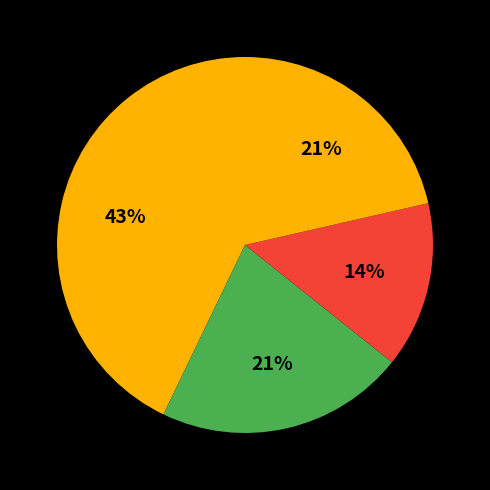

Count the number of slices in the pie.

4